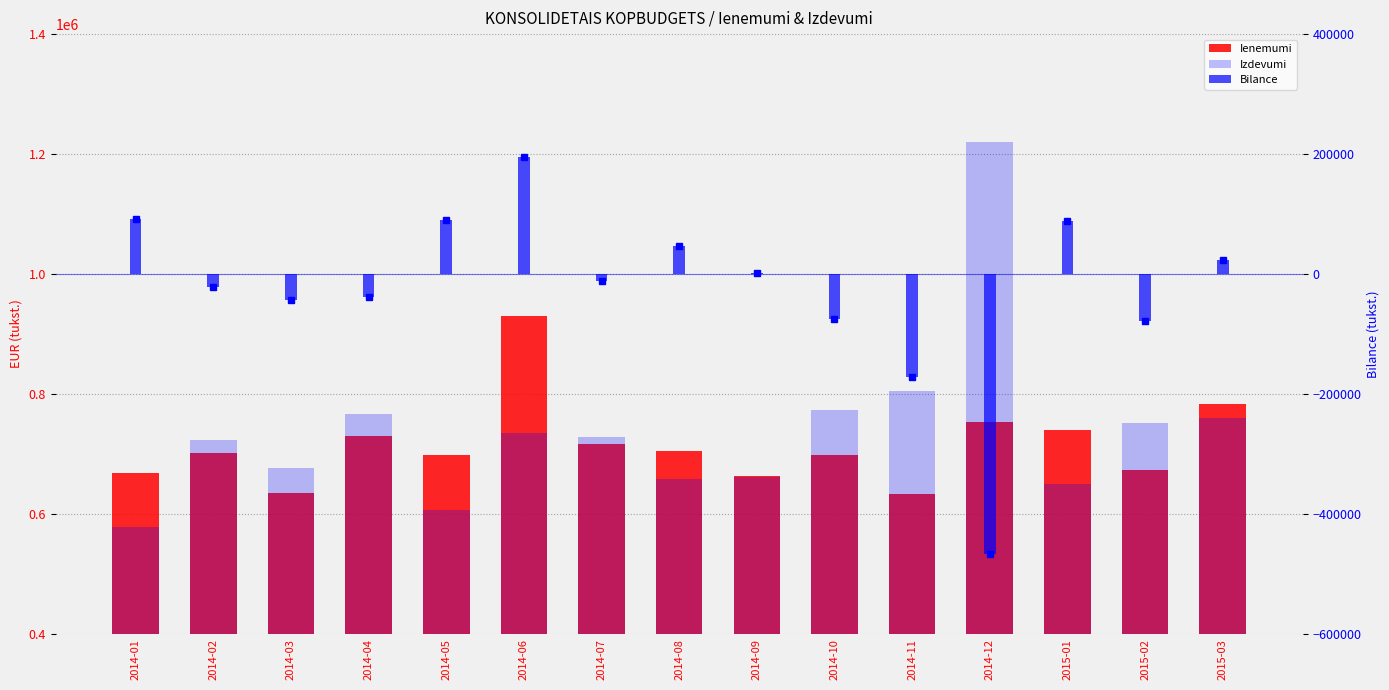

List the labels in order of Ienemumi value, smallest first.

2014-11, 2014-03, 2014-09, 2014-01, 2015-02, 2014-05, 2014-10, 2014-02, 2014-08, 2014-07, 2014-04, 2015-01, 2014-12, 2015-03, 2014-06